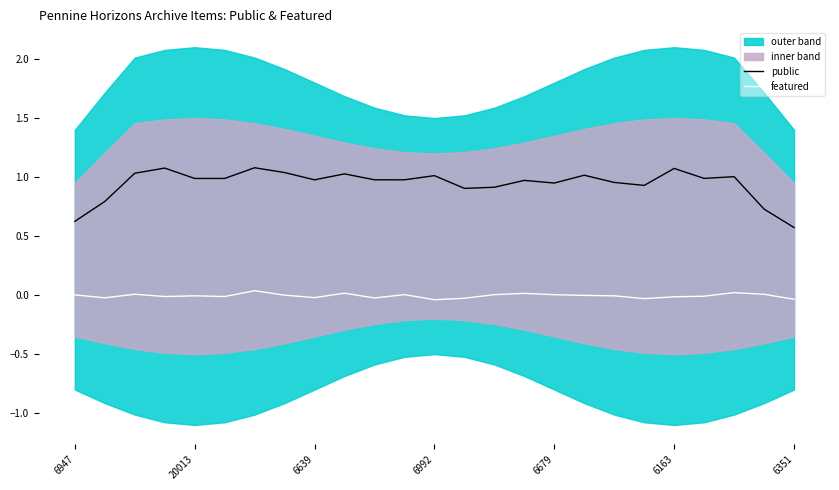

What is the minimum value for public?

0.6